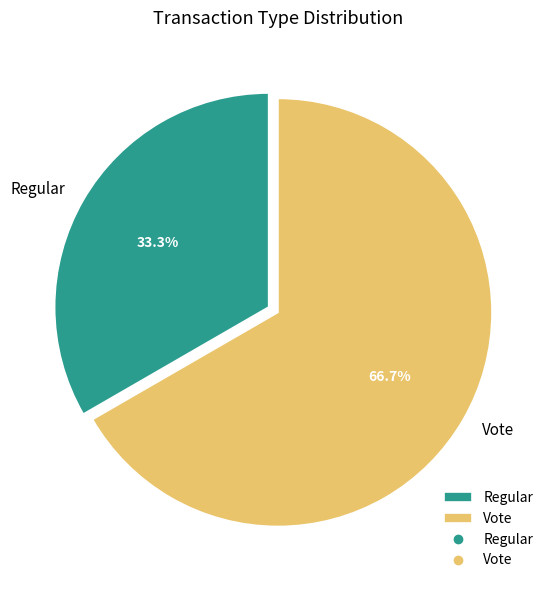

What is the total percentage of Regular and Vote?

100.0%